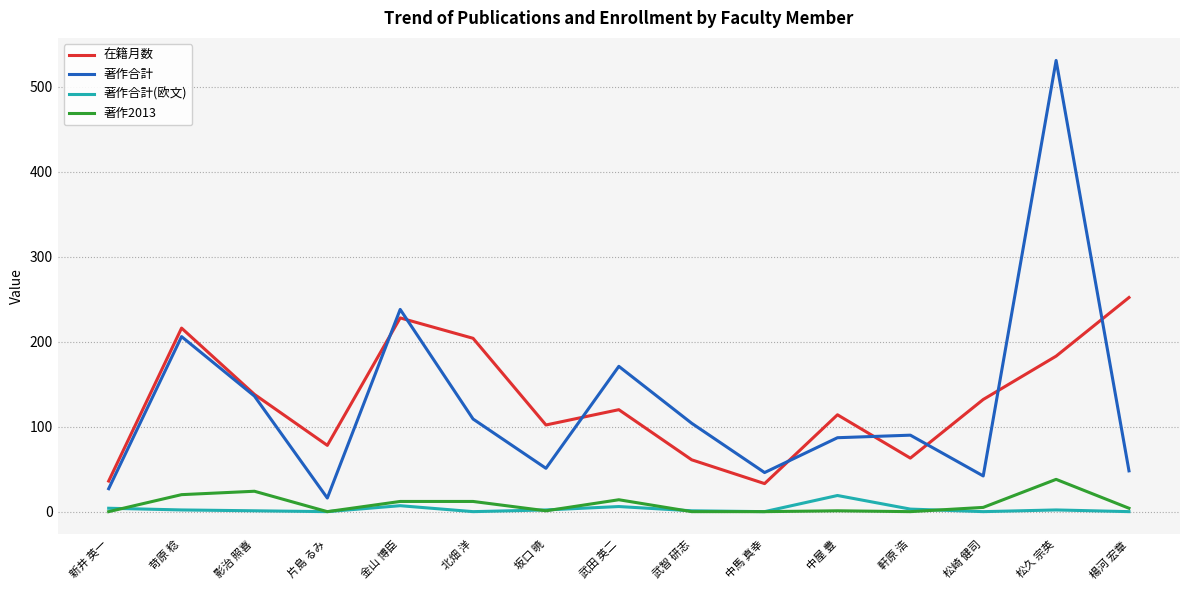

How many categories are shown in the chart?

15